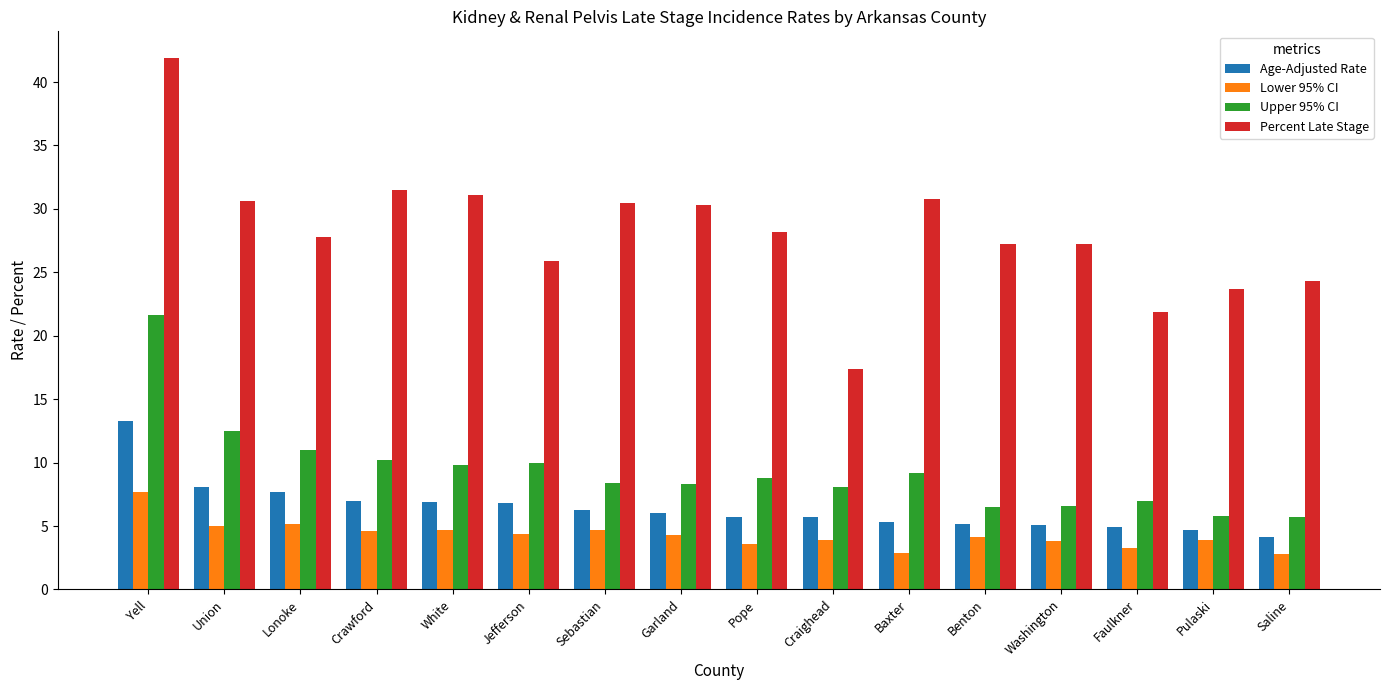

How many data points does each series have?

16